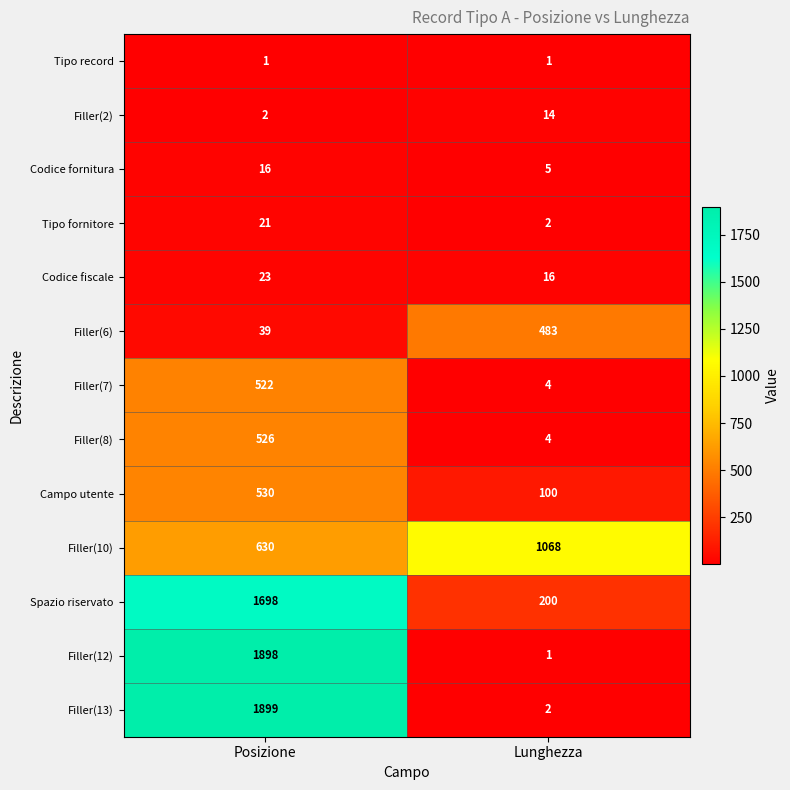

Count the number of categories in the chart.

2